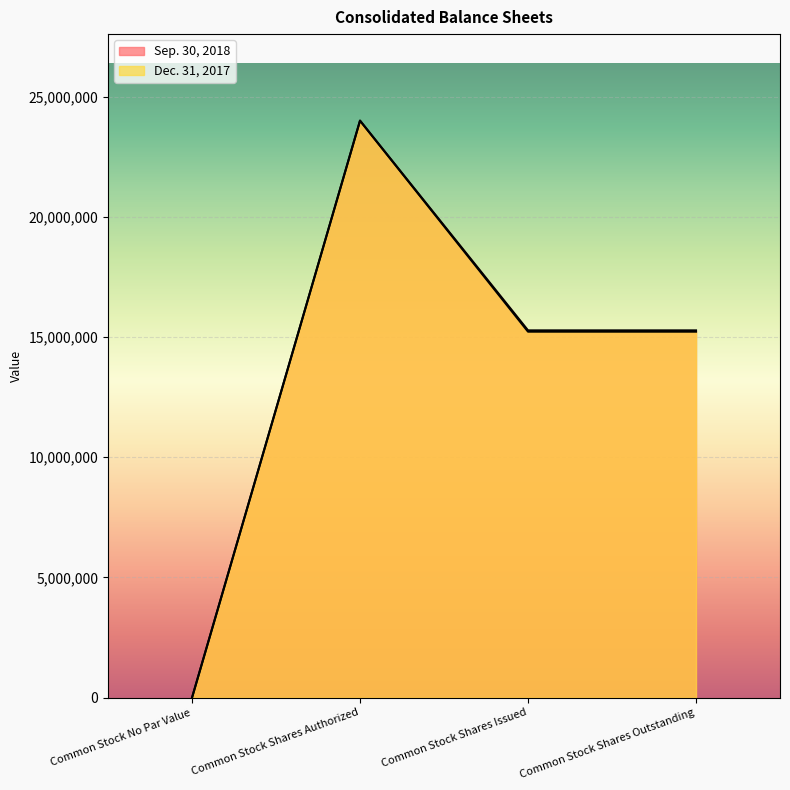

Which series changed the most between Common Stock Shares Issued and Common Stock Shares Outstanding?

Sep. 30, 2018